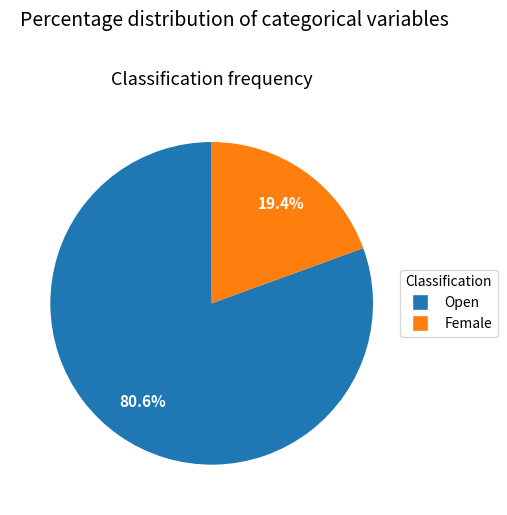

What is the smallest slice in the pie chart?

Female